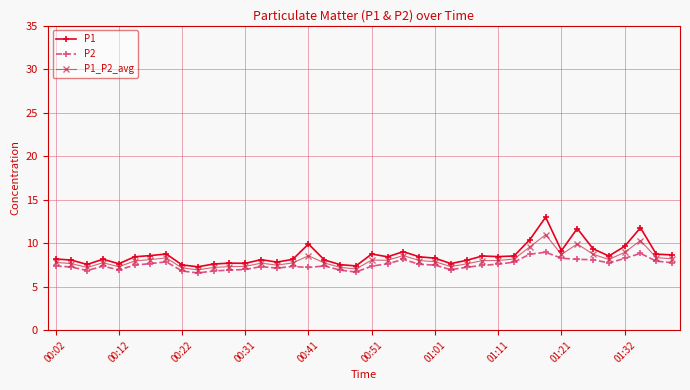

True or false: P2 has more than 0 points higher than both neighbors.

True